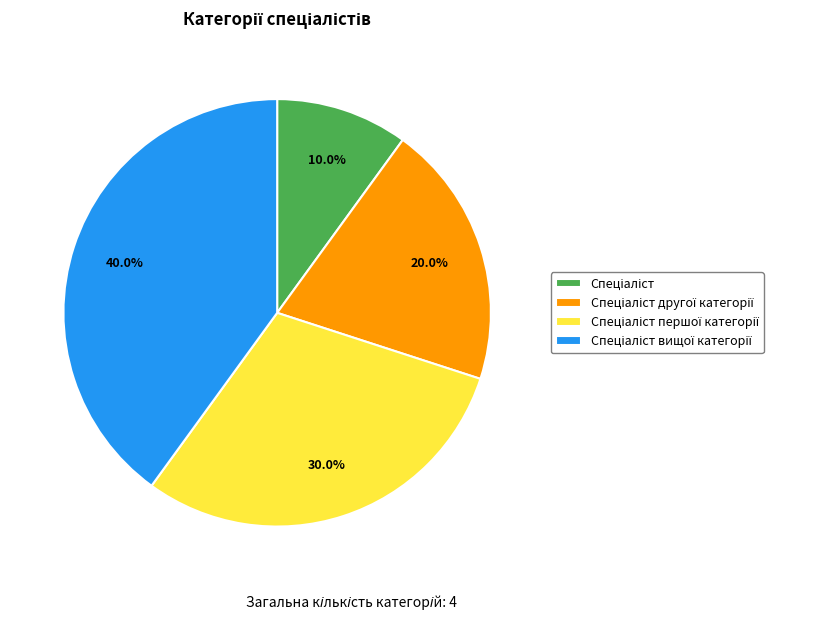

Is there a majority slice in this chart?

No